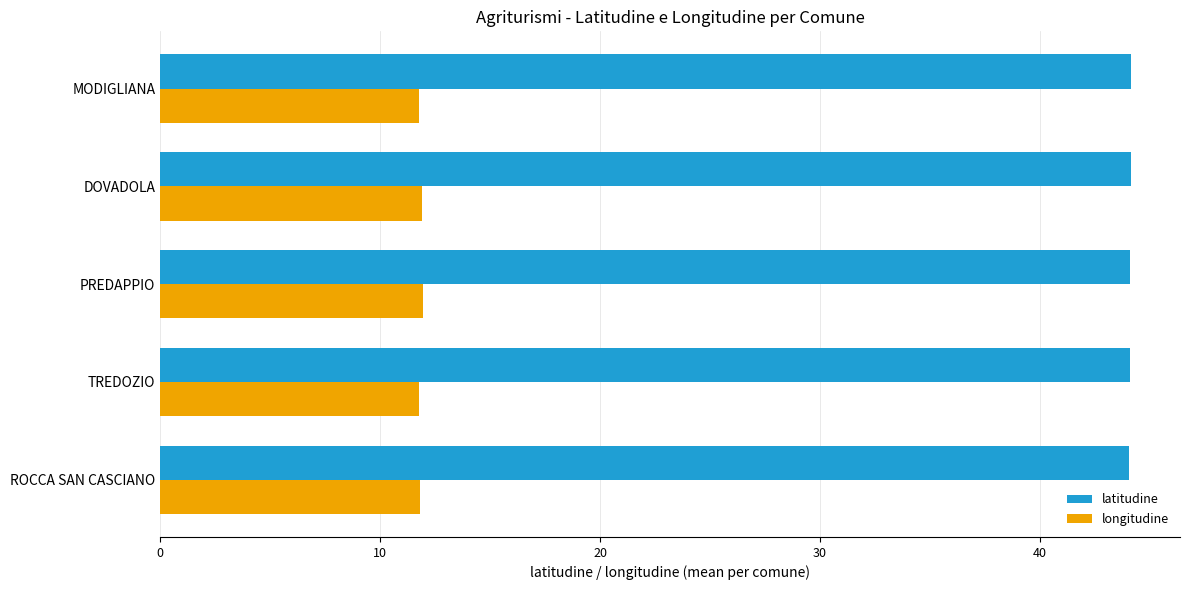

True or false: latitudine has a value of 44.1 at TREDOZIO.

True